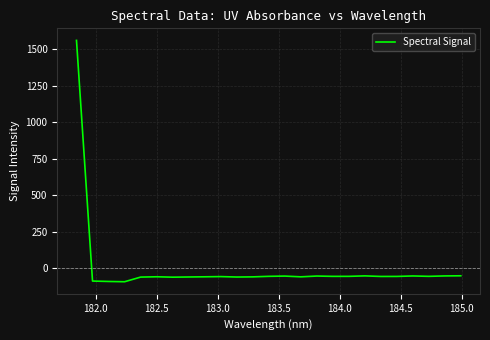

What is the greatest value displayed?

1561.5